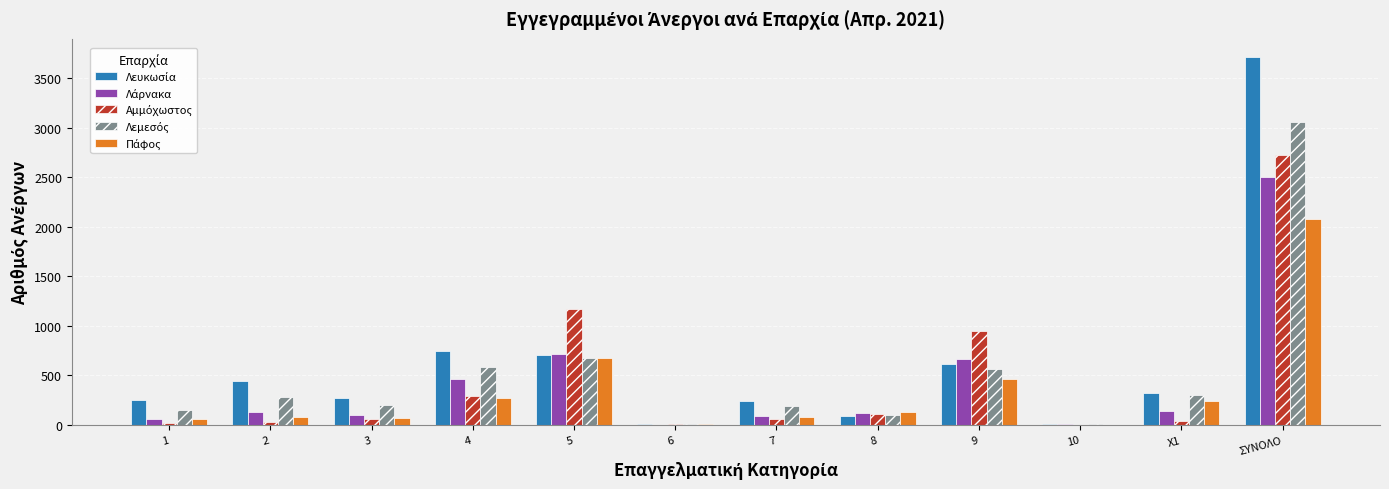

How many groups of bars are there?

12